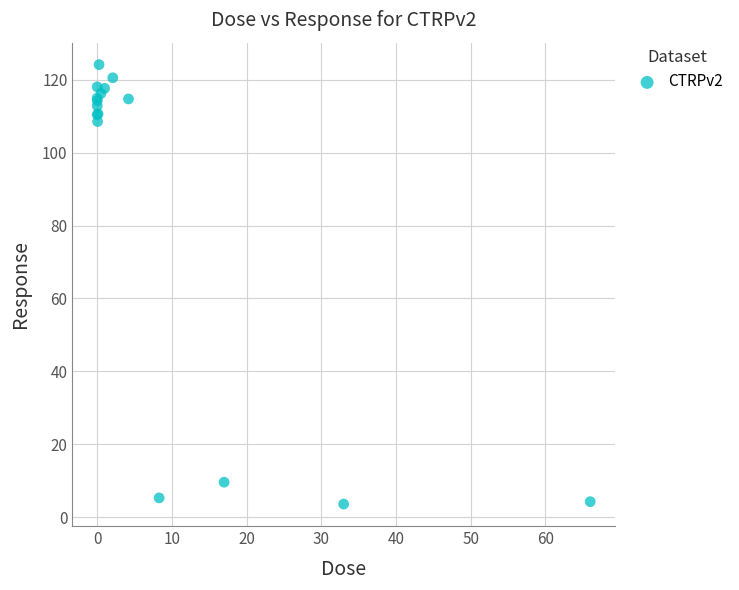

What Y value in the scatter plot is closest to 63?

108.5